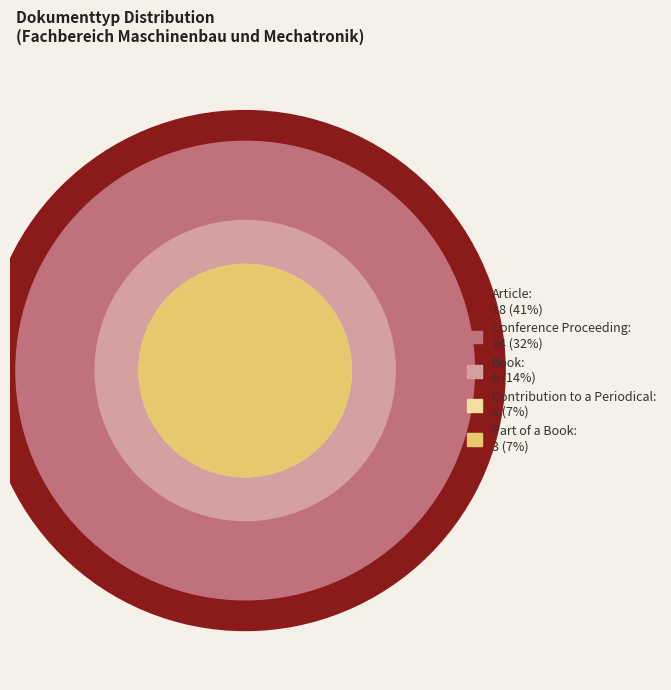

What portion of the pie excludes Article?

59.1%